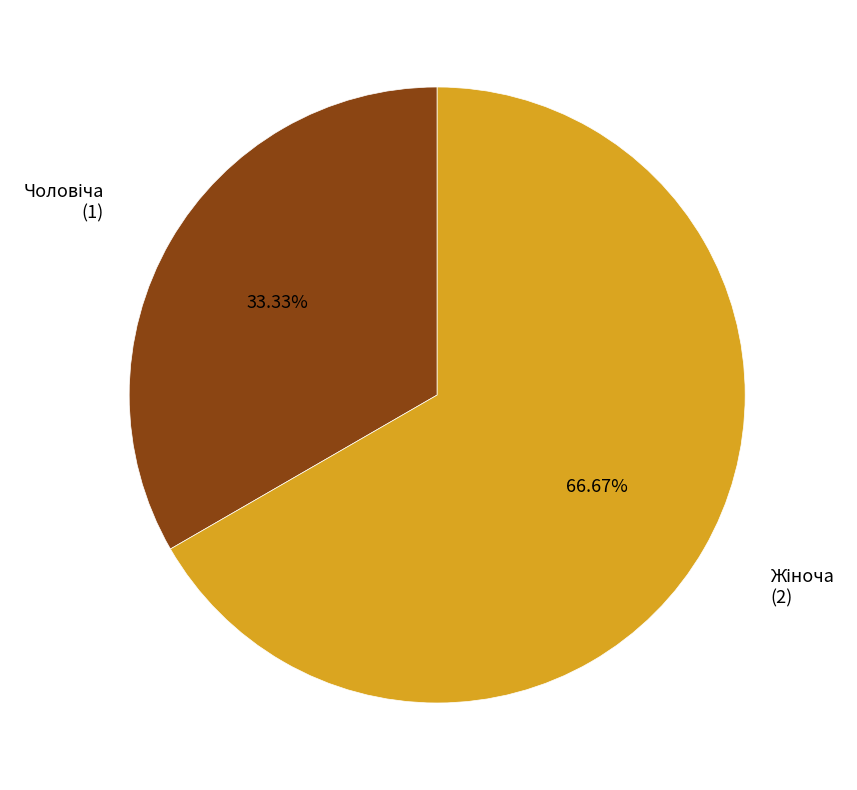

To the nearest percent, what is the average slice percentage?

50%